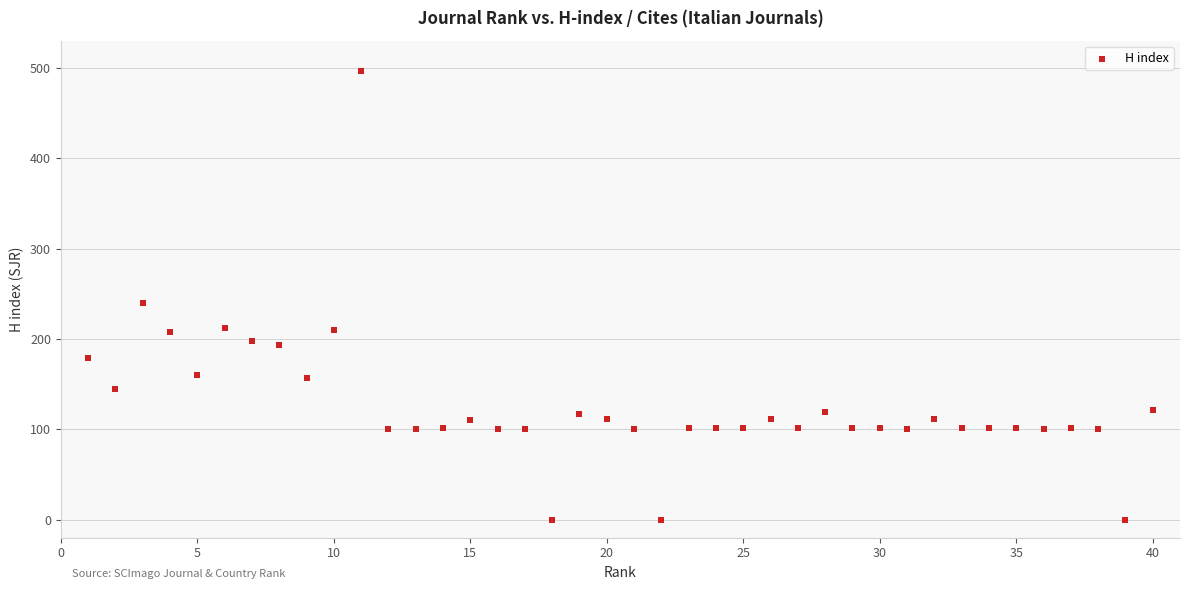

What Y value in the scatter plot is closest to 248?

240